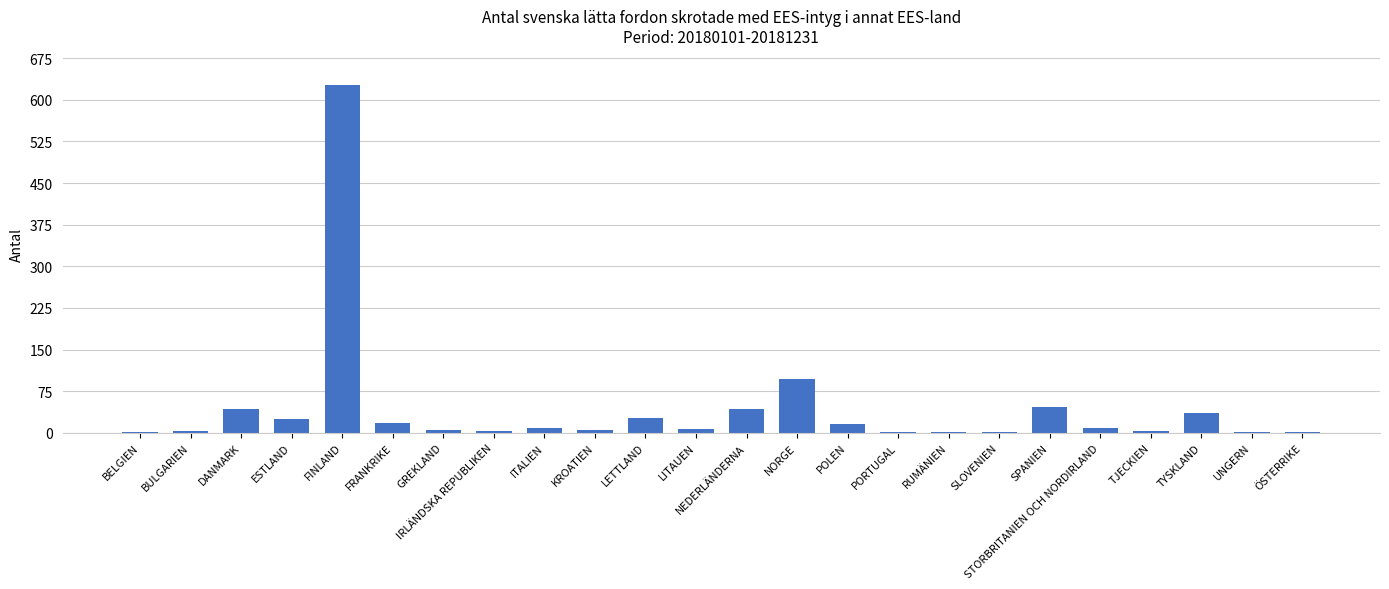

What is the sum of all values?

1024